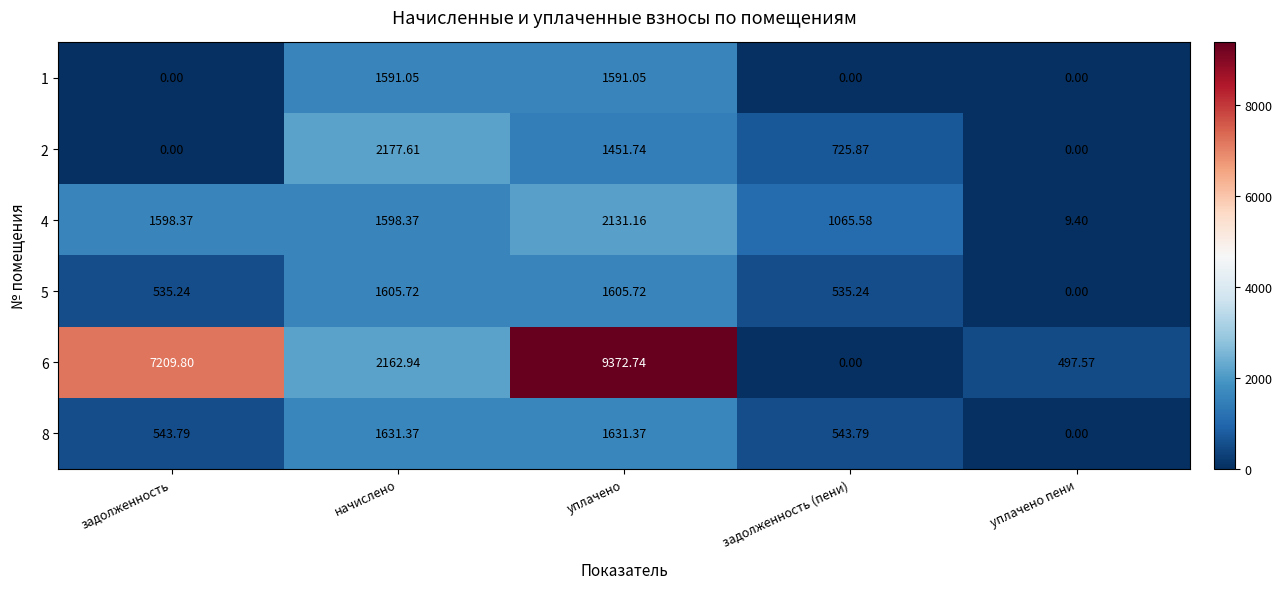

Rank the series by their maximum value, from highest to lowest.

6, 2, 4, 8, 5, 1